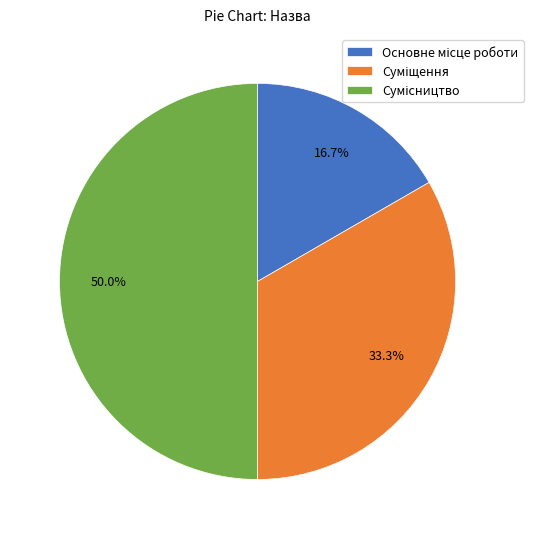

Which has a higher value, Основне місце роботи or Сумісництво?

Сумісництво